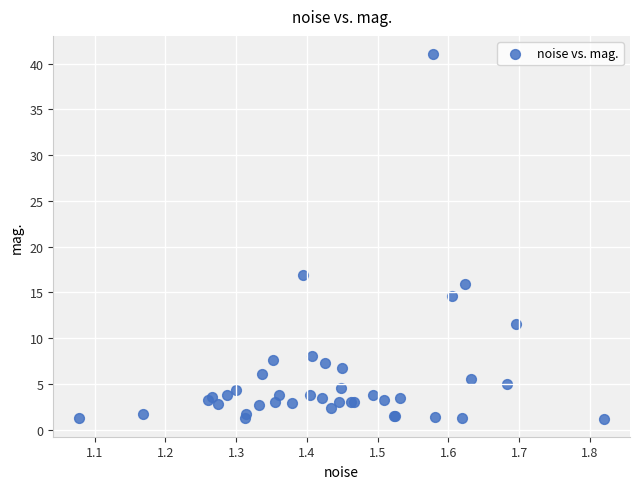

What Y value in the scatter plot is closest to 21?

16.9